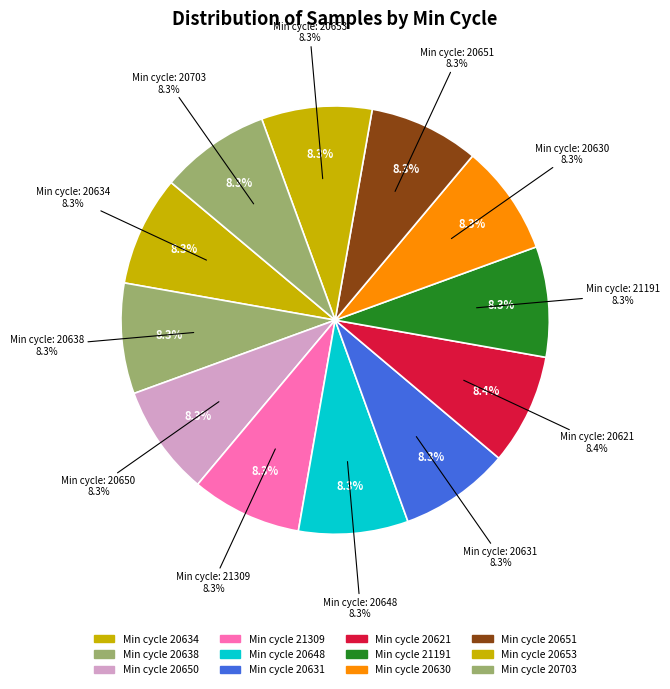

To the nearest percent, what is the combined percentage of 29 and 29?

17%